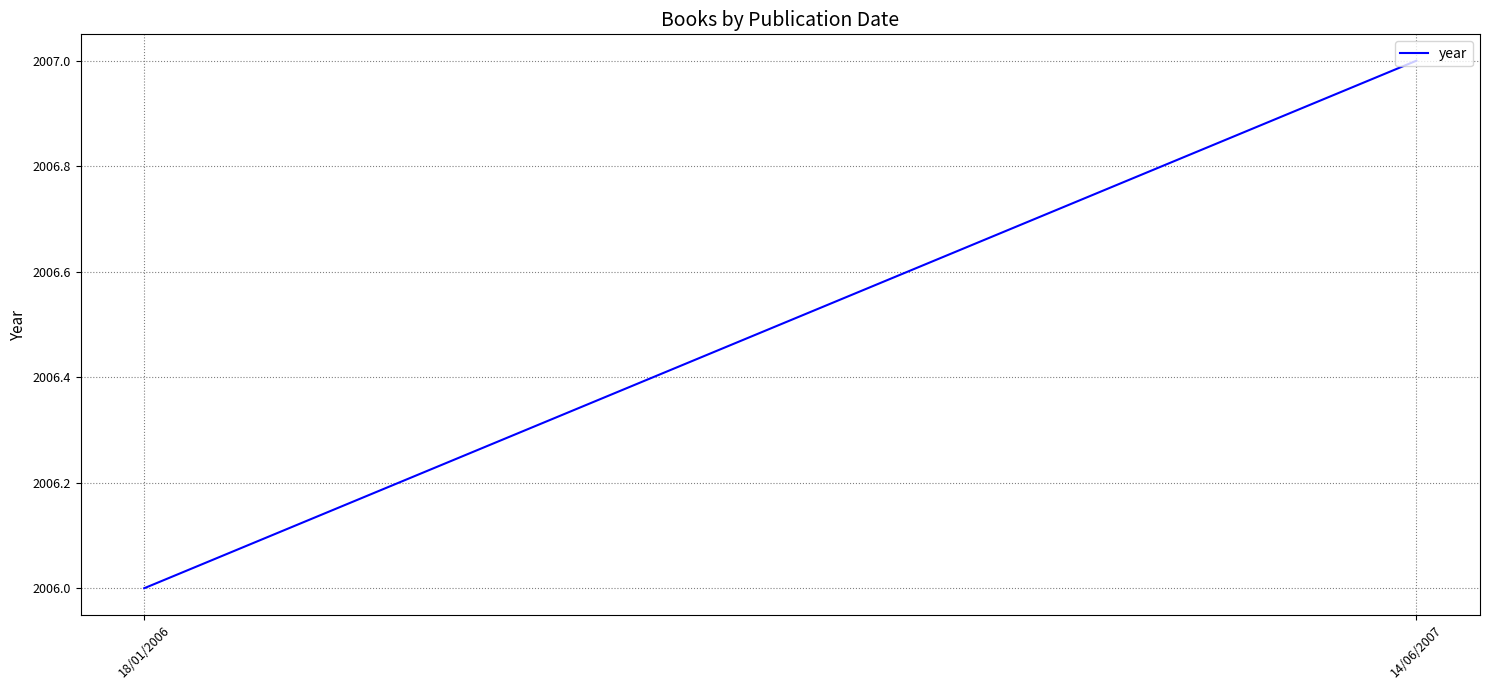

List the labels in order of value, largest first.

14/06/2007, 18/01/2006